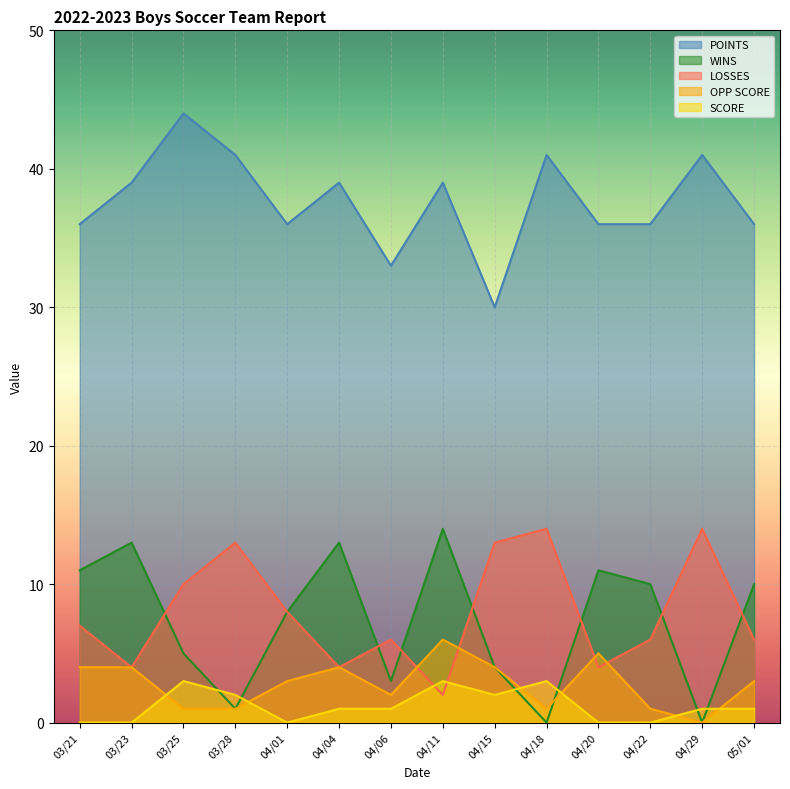

What is the sum of the POINTS values at 03/28 and 03/23?

80